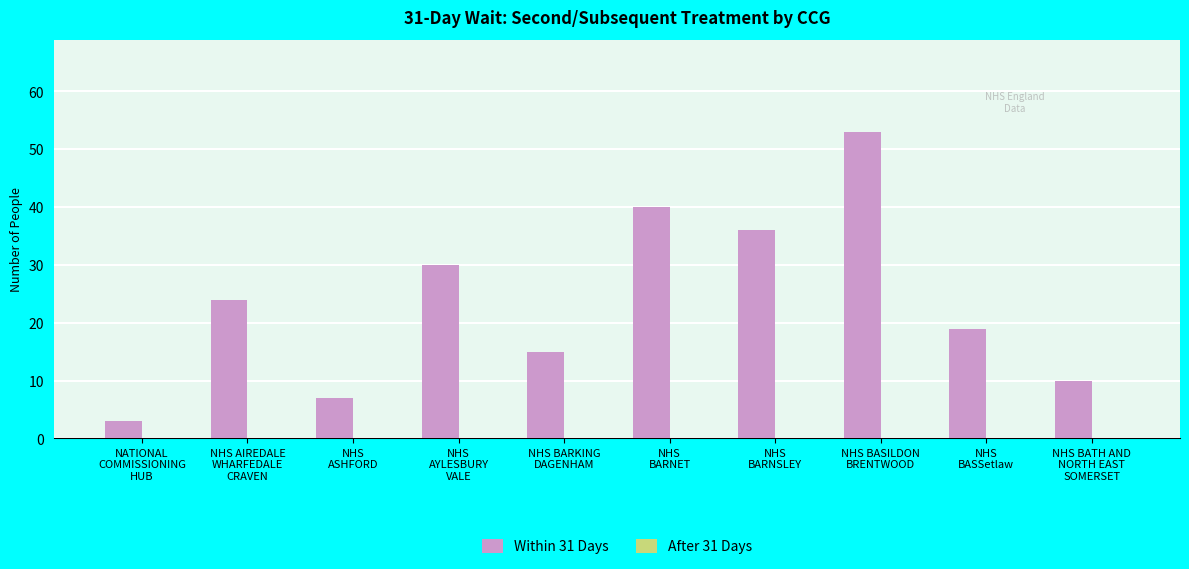

What position from the right is NHS
BARNET?

5